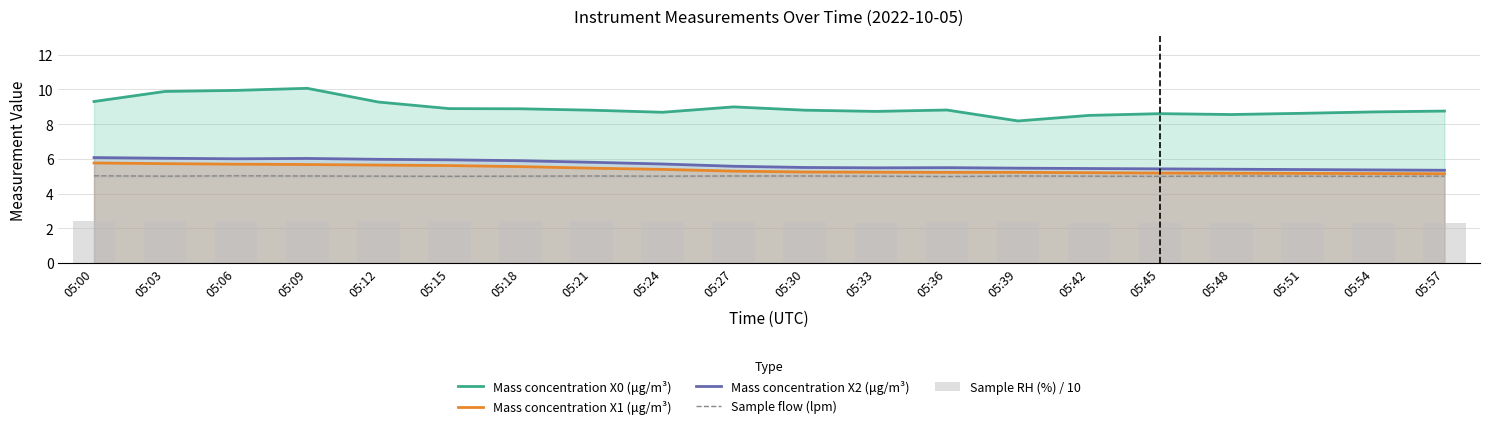

What is the difference between the highest and lowest values at 05:24?

6.3